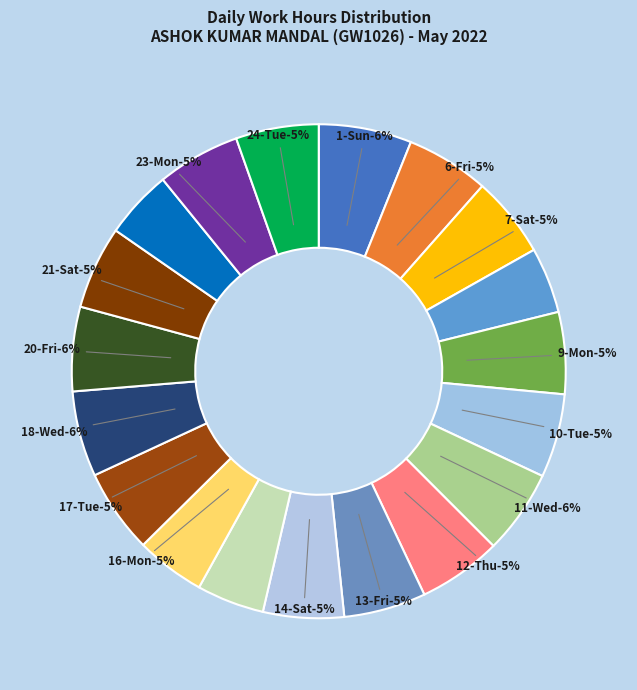

What is the smallest slice in the pie chart?

8-Sun